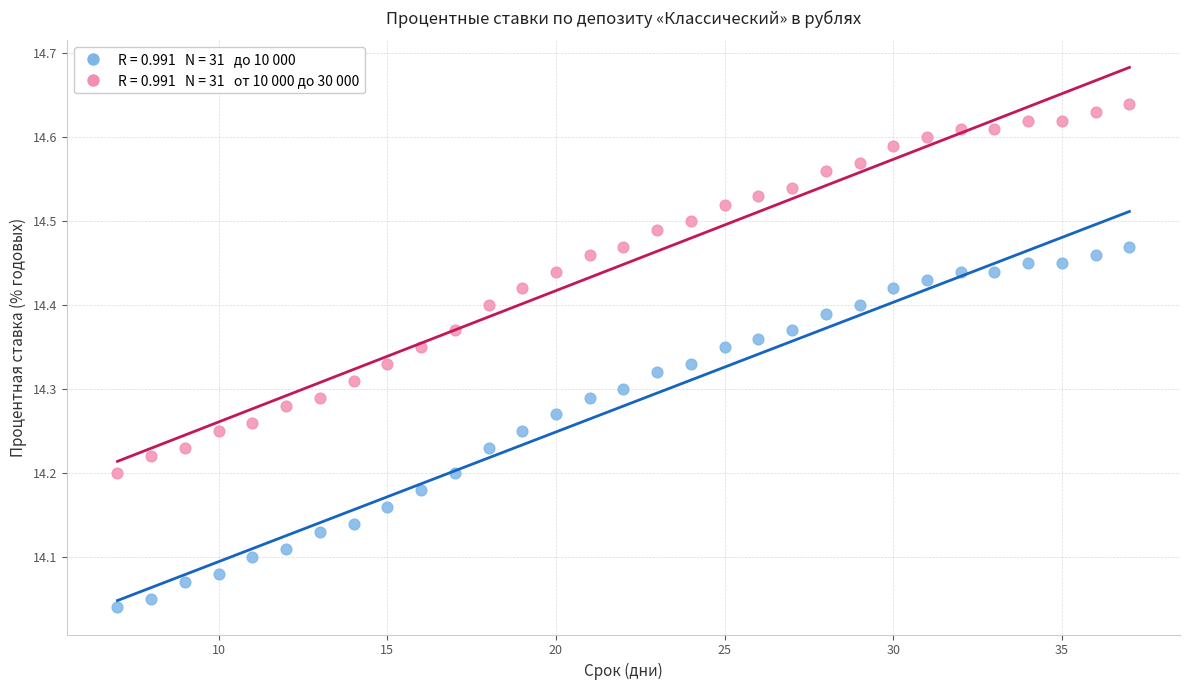

Across all data points, what is the range of Y values (max minus min)?

0.6